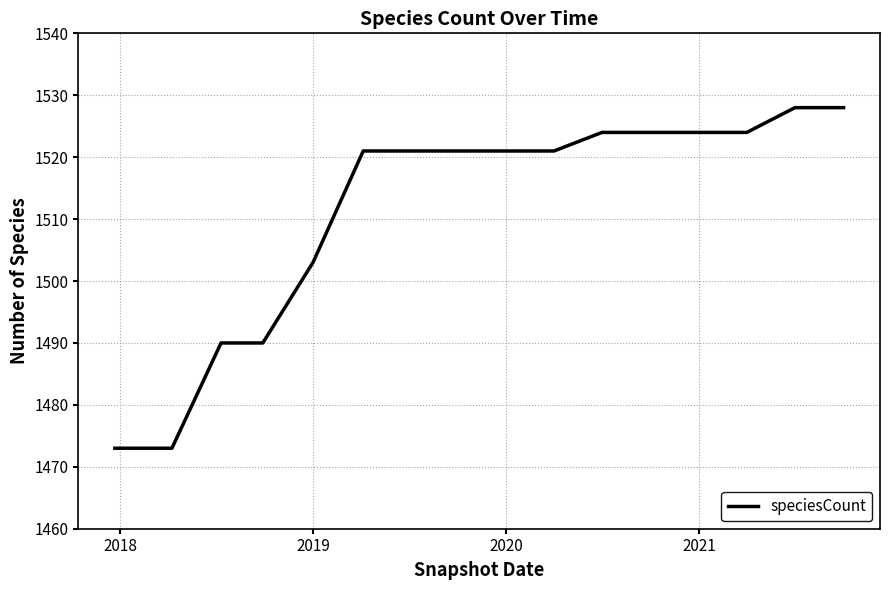

What is the greatest value displayed?

1528